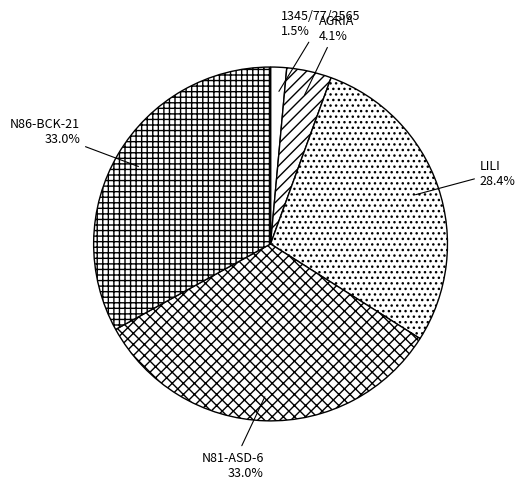

True or false: N86-BCK-21 accounts for 19% of the total.

False